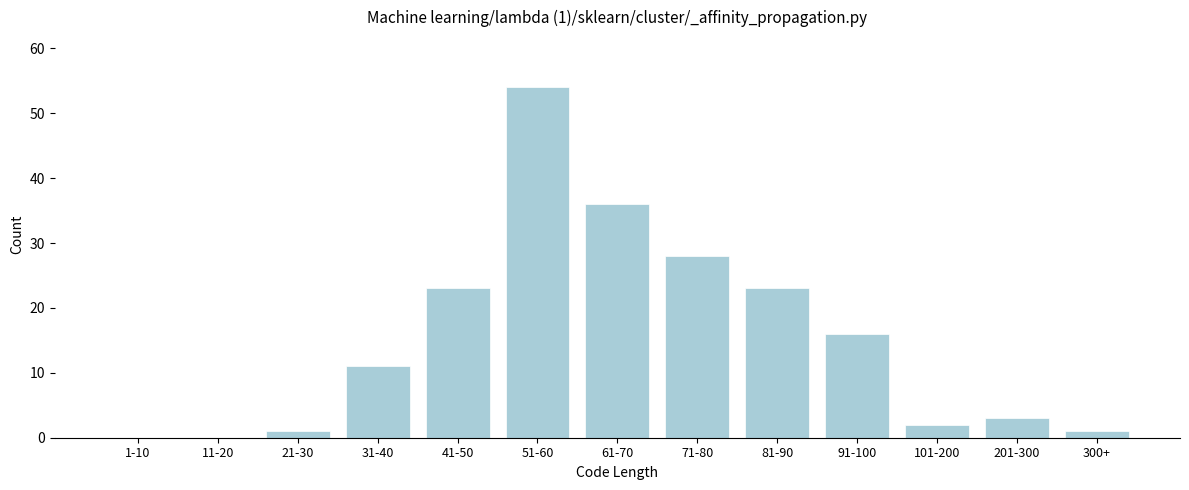

Reading right to left, transcribe all the data shown in this chart.

300+=1	201-300=3	101-200=2	91-100=16	81-90=23	71-80=28	61-70=36	51-60=54	41-50=23	31-40=11	21-30=1	11-20=0	1-10=0